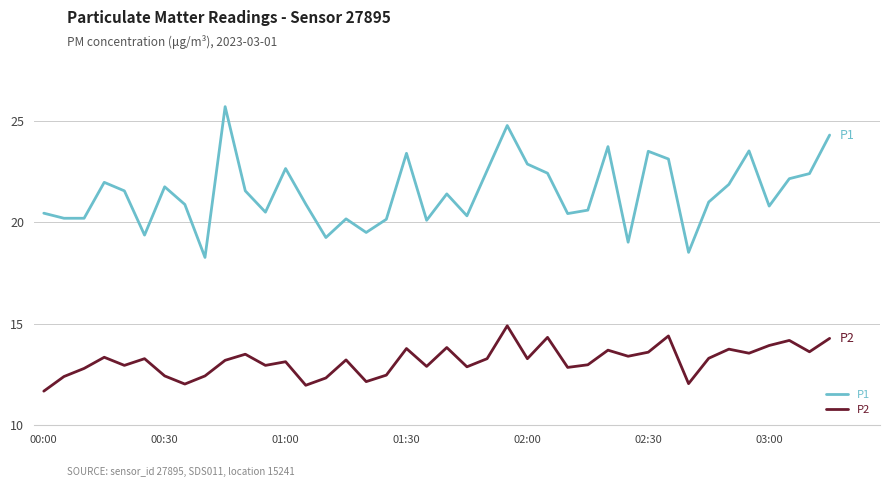

How many lines are shown in the chart?

2